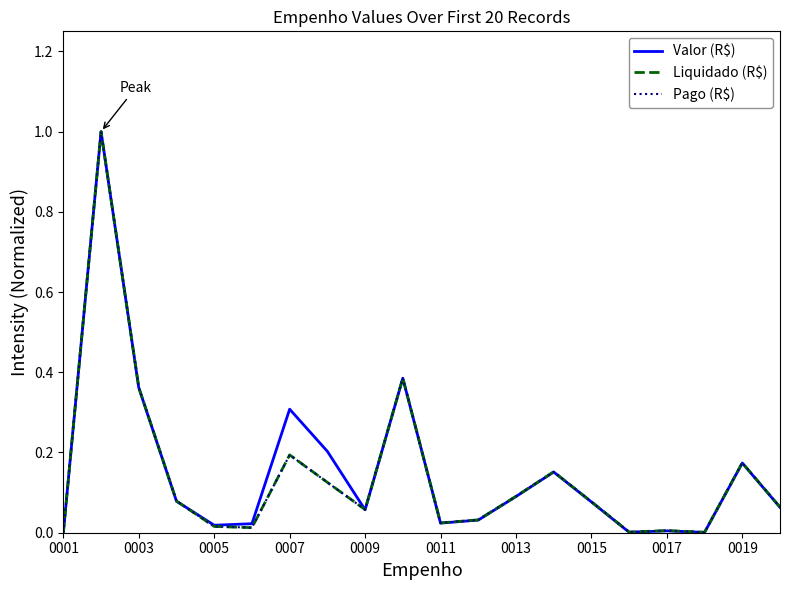

Does the chart have visible grid lines?

No